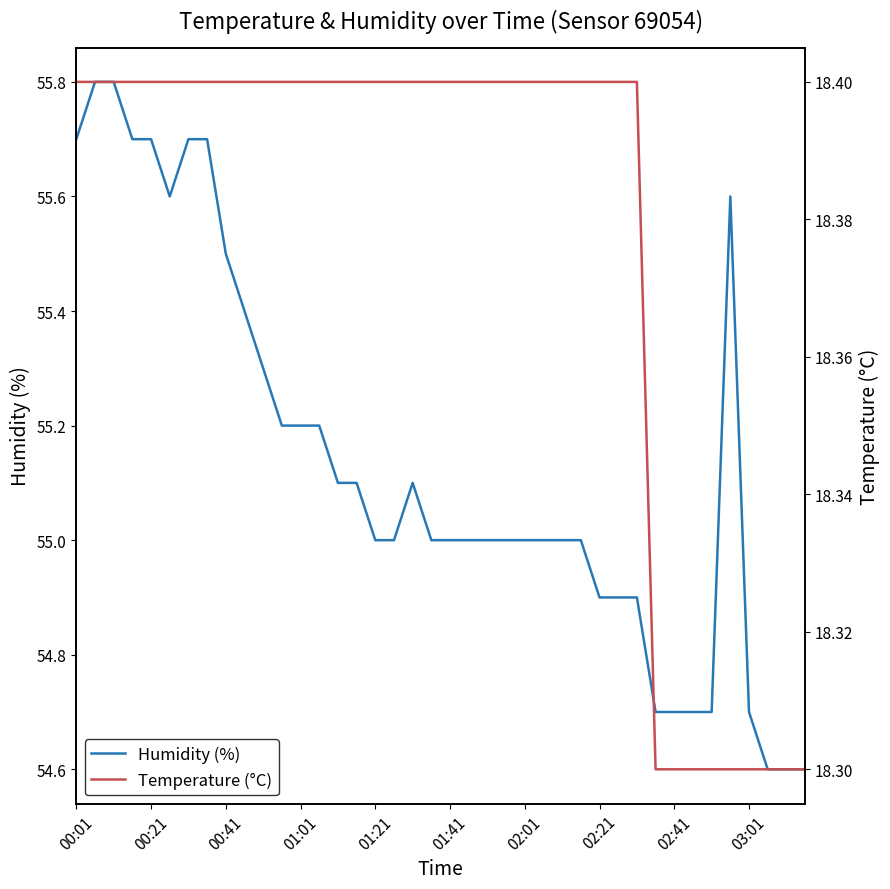

The value of Humidity (%) at 00:41 is 33.1. True or false?

False